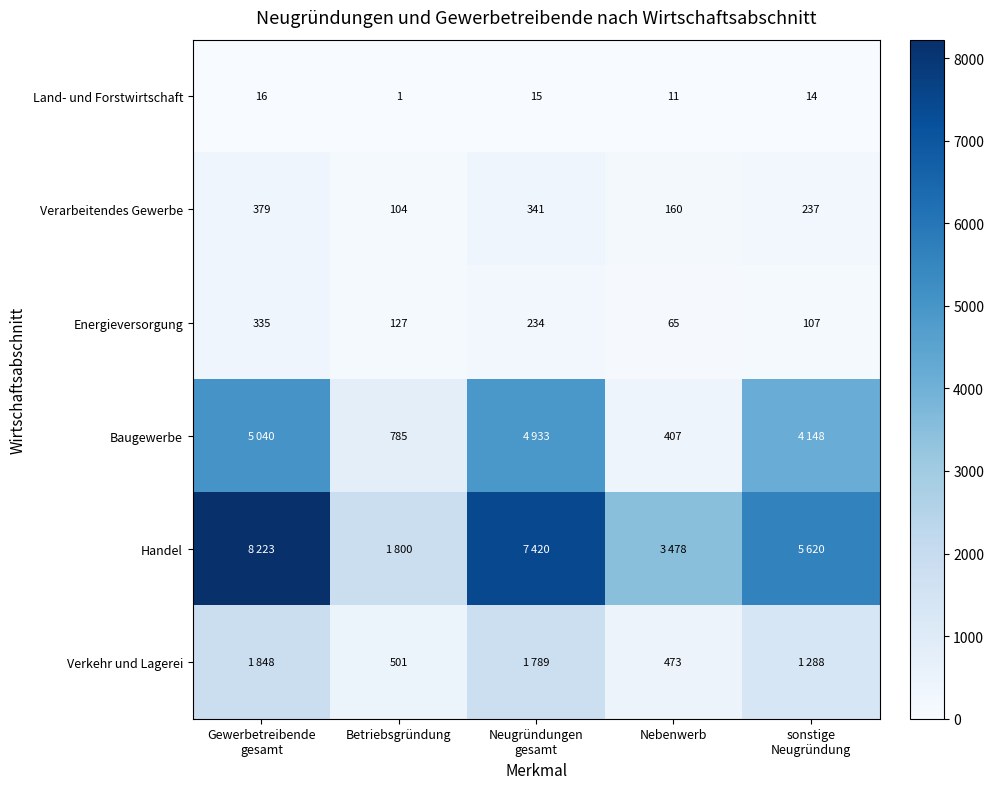

Is the value of Verkehr und Lagerei at Betriebsgründung greater than the value of Baugewerbe at Nebenwerb?

Yes